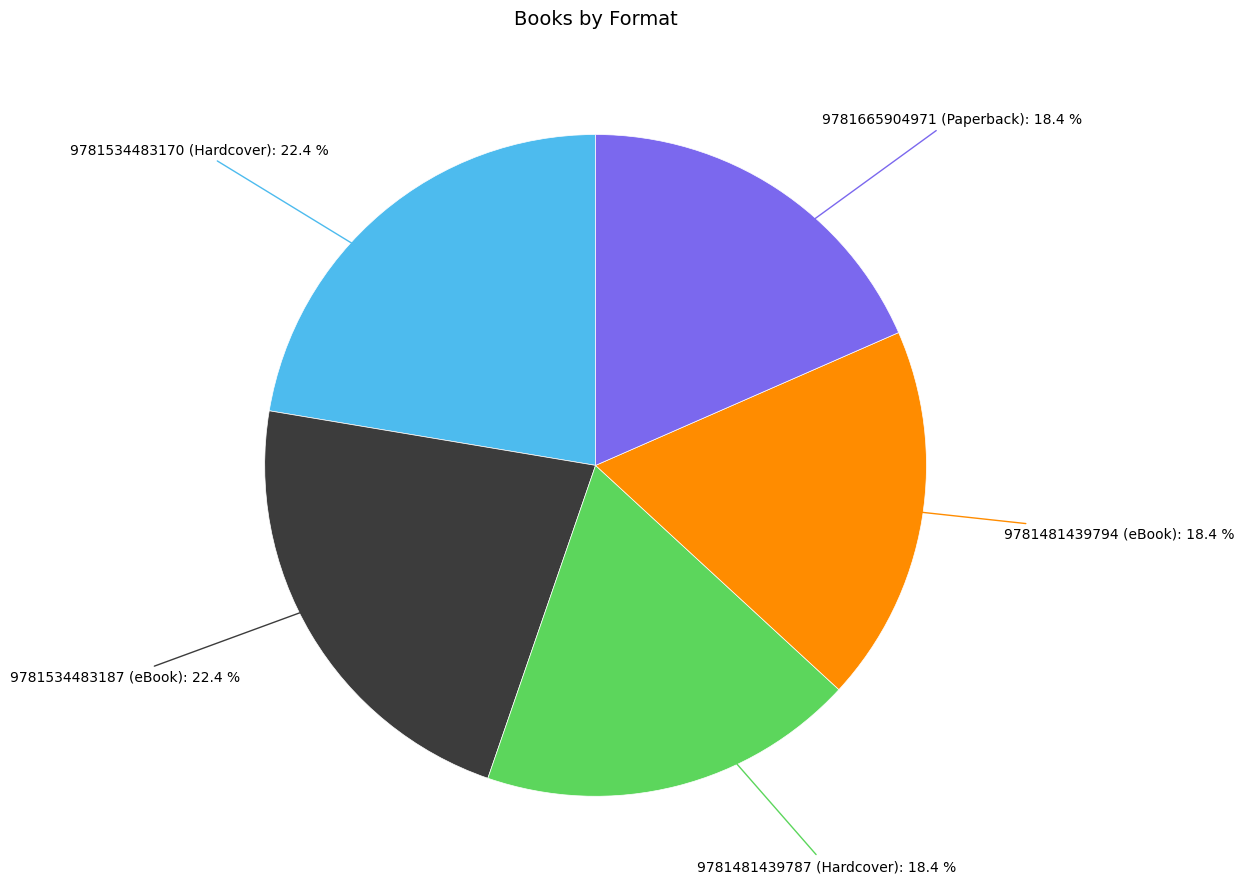

Is there any slice that represents more than half of the pie?

No